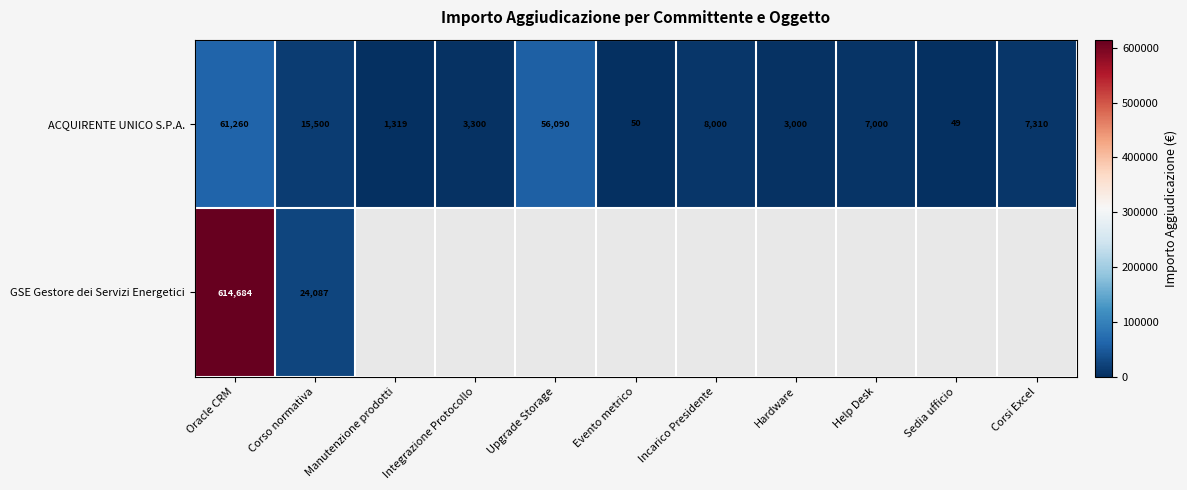

At how many categories does at least one series exceed 518695?

1